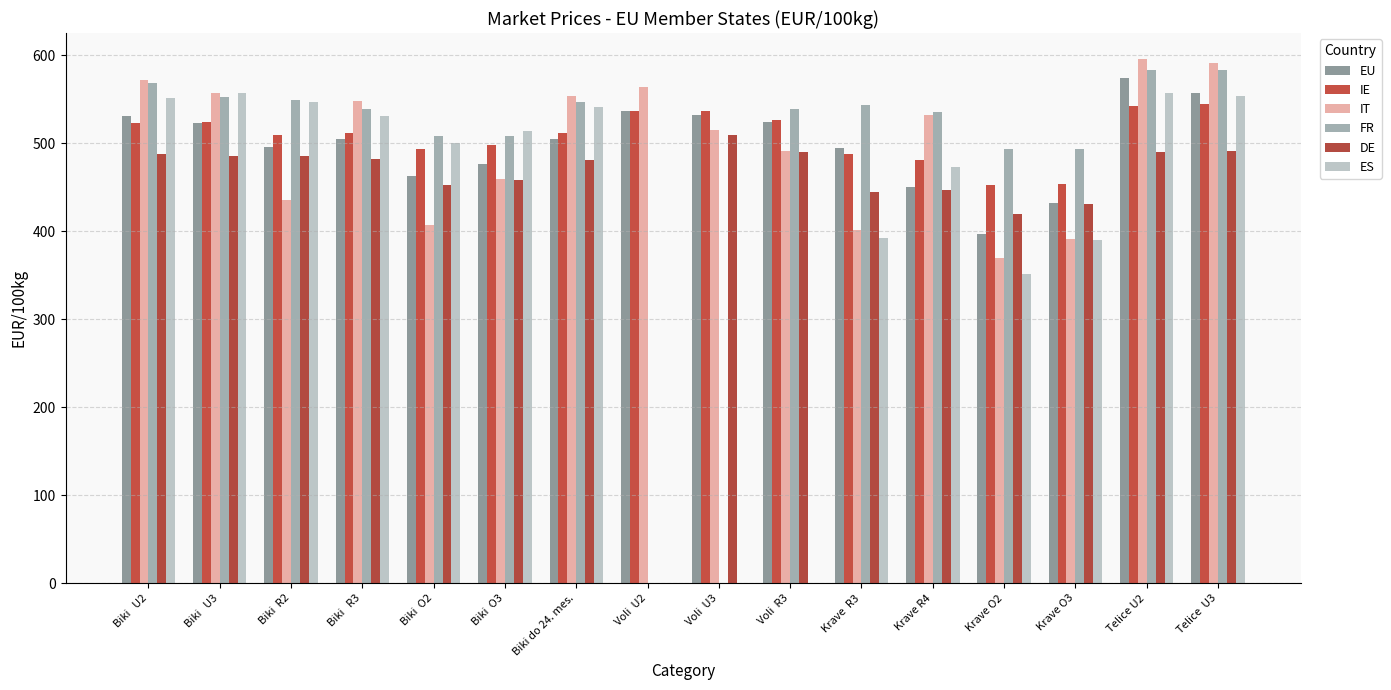

What is the difference between the IT values at Biki do 24. mes. and Voli  U3?

38.0